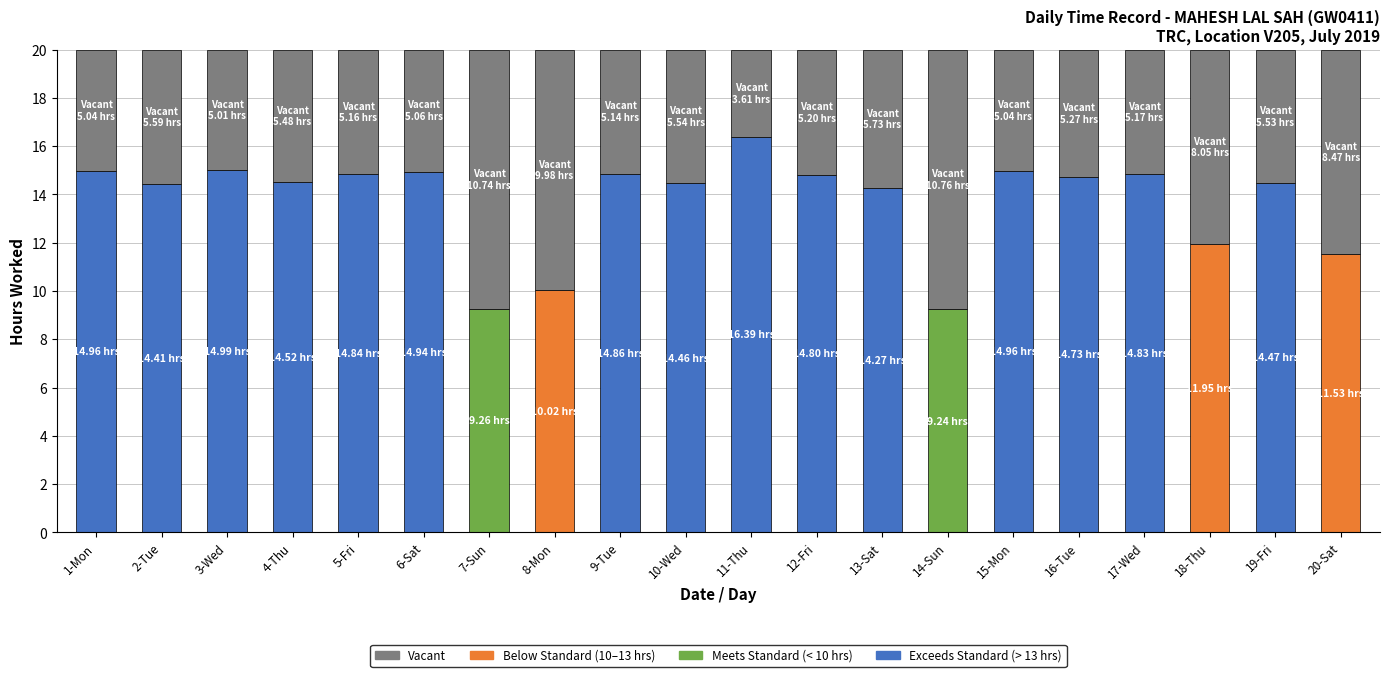

What is the label of the 11th bar from the right?

10-Wed